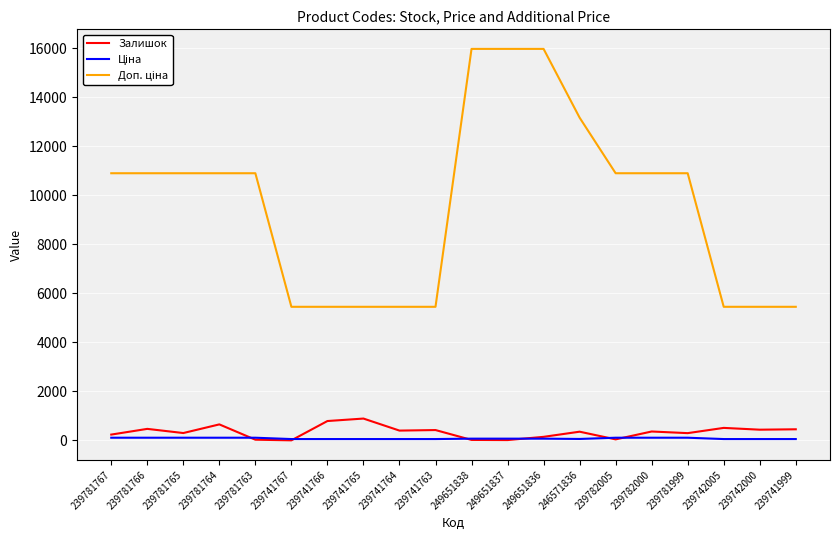

Is it true that Залишок equals 145.0 at 249651836?

True